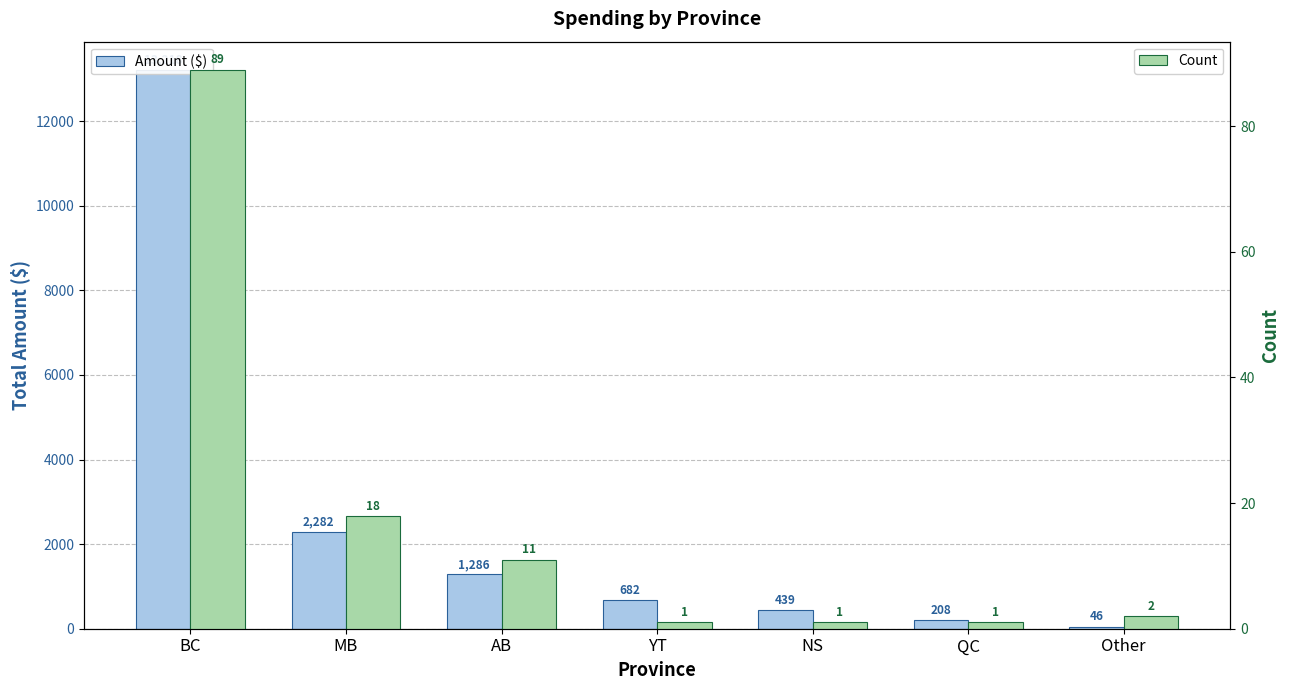

What is the label of the 6th bar from the right?

MB